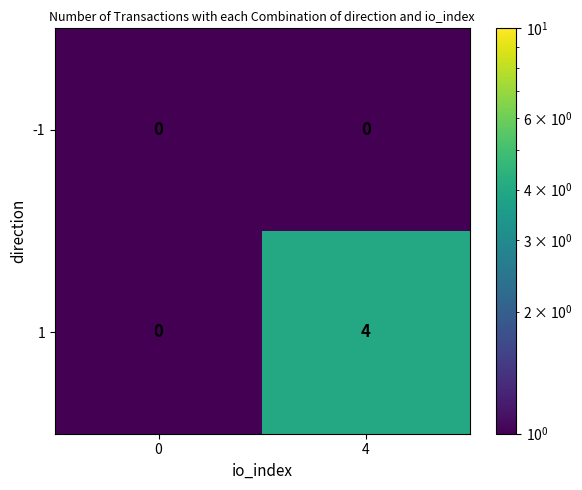

The value of -1 at 4 is 0. True or false?

True